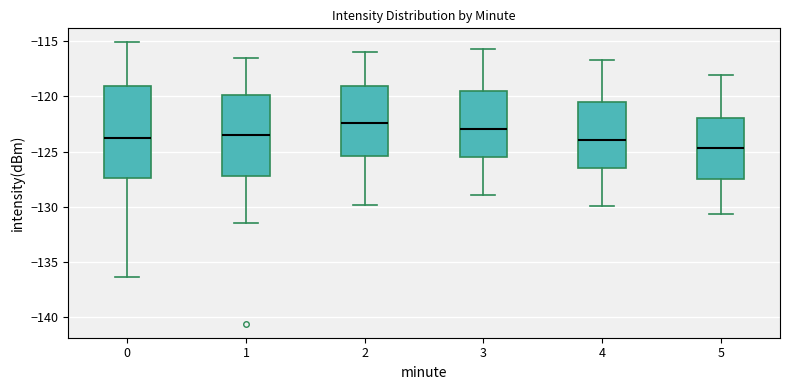

Which box's median line is the lowest?

5